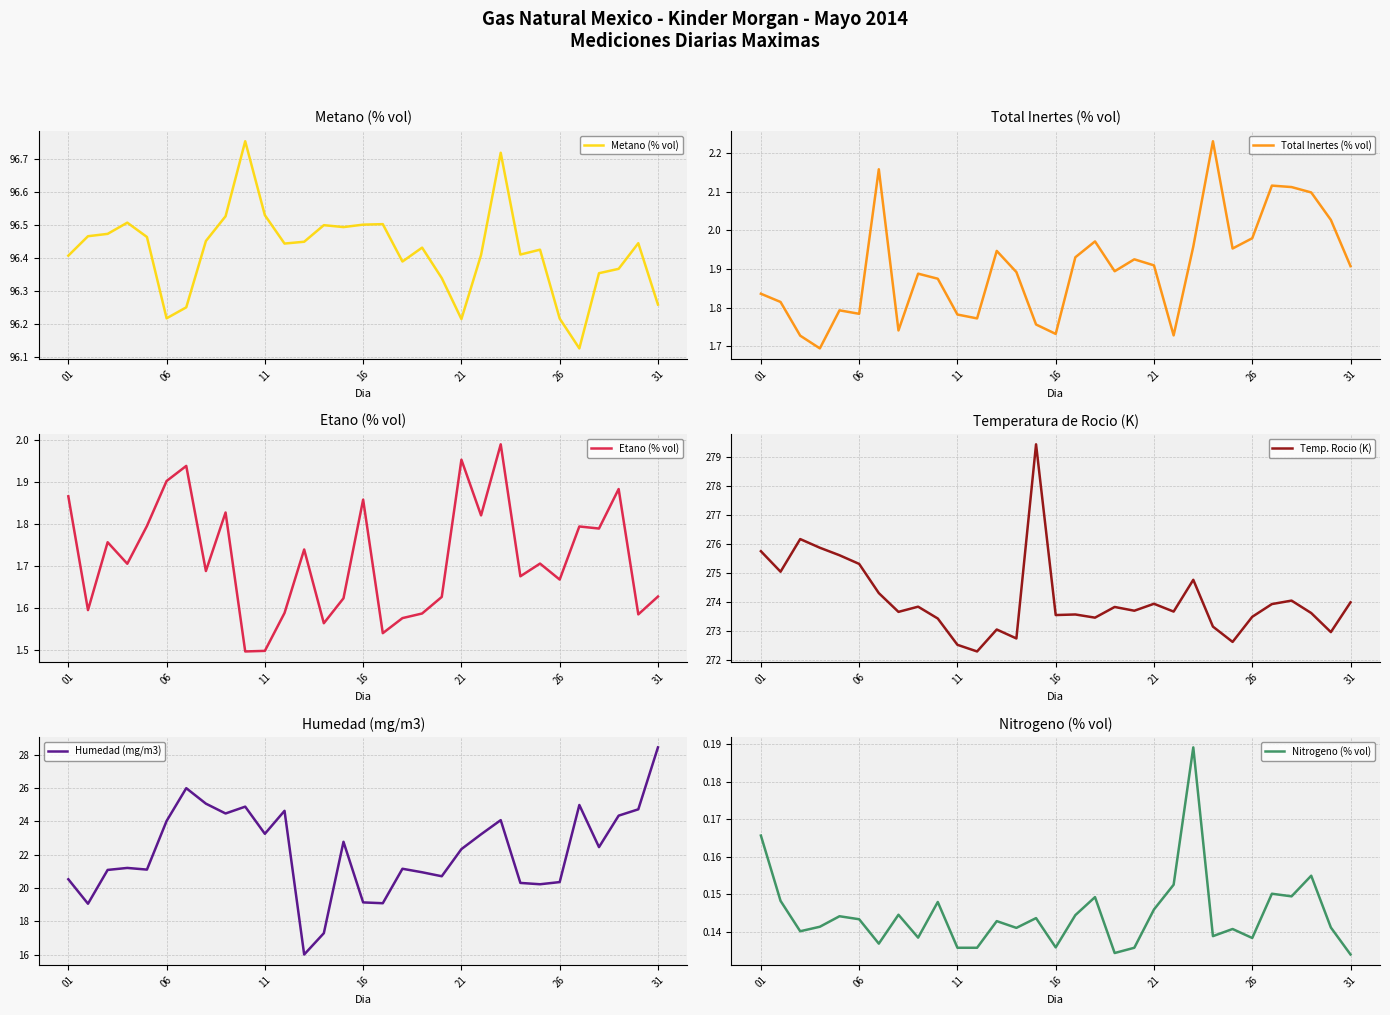

Is it true that Etano (% vol) equals 1.9 at 06?

True